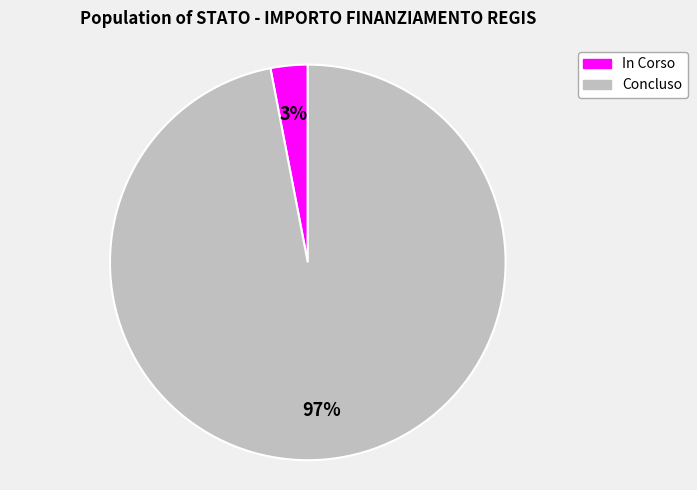

To the nearest percent, what is the combined percentage of Concluso and In Corso?

100%